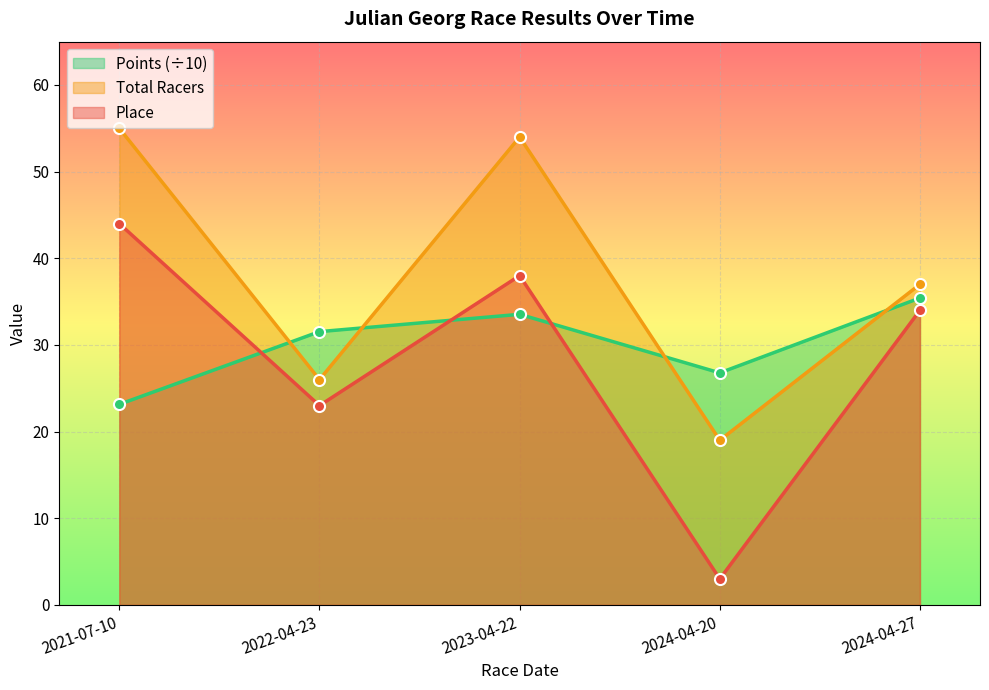

Where does the Total Racers series first go above 37?

2021-07-10